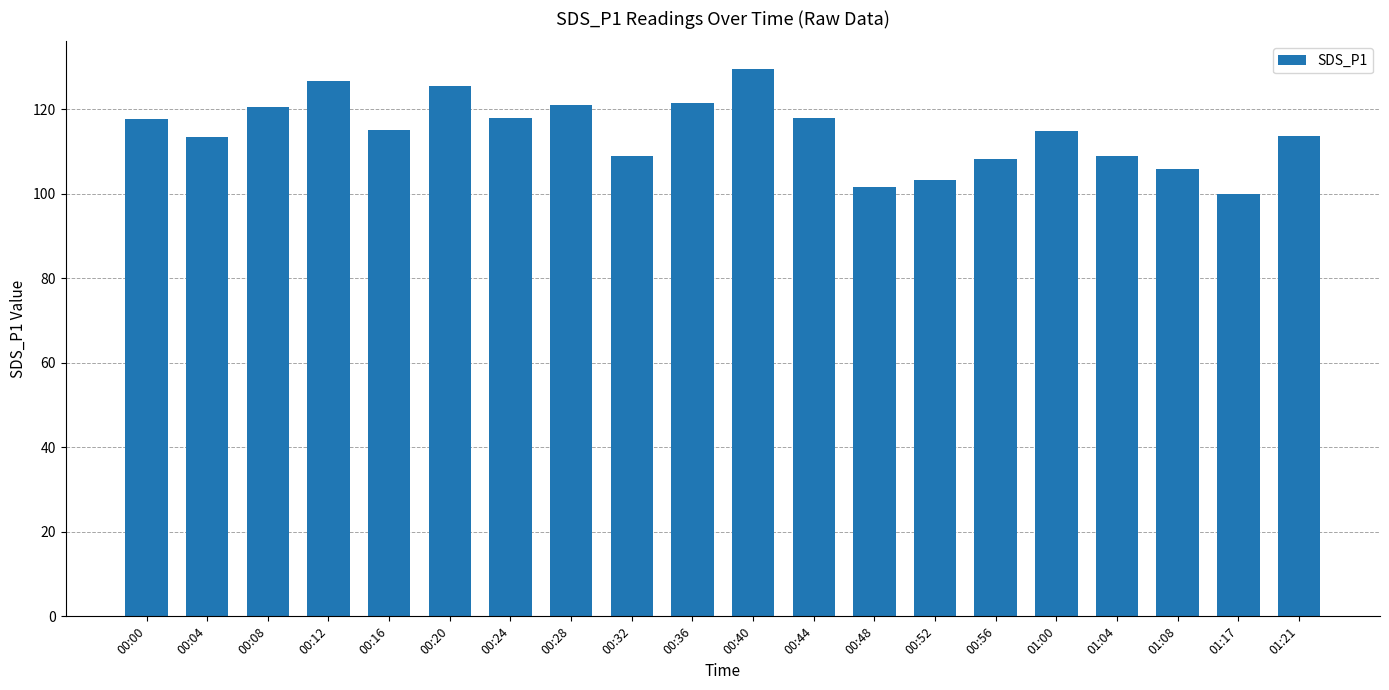

What is the sum of the values at 00:32 and 00:20?

234.7